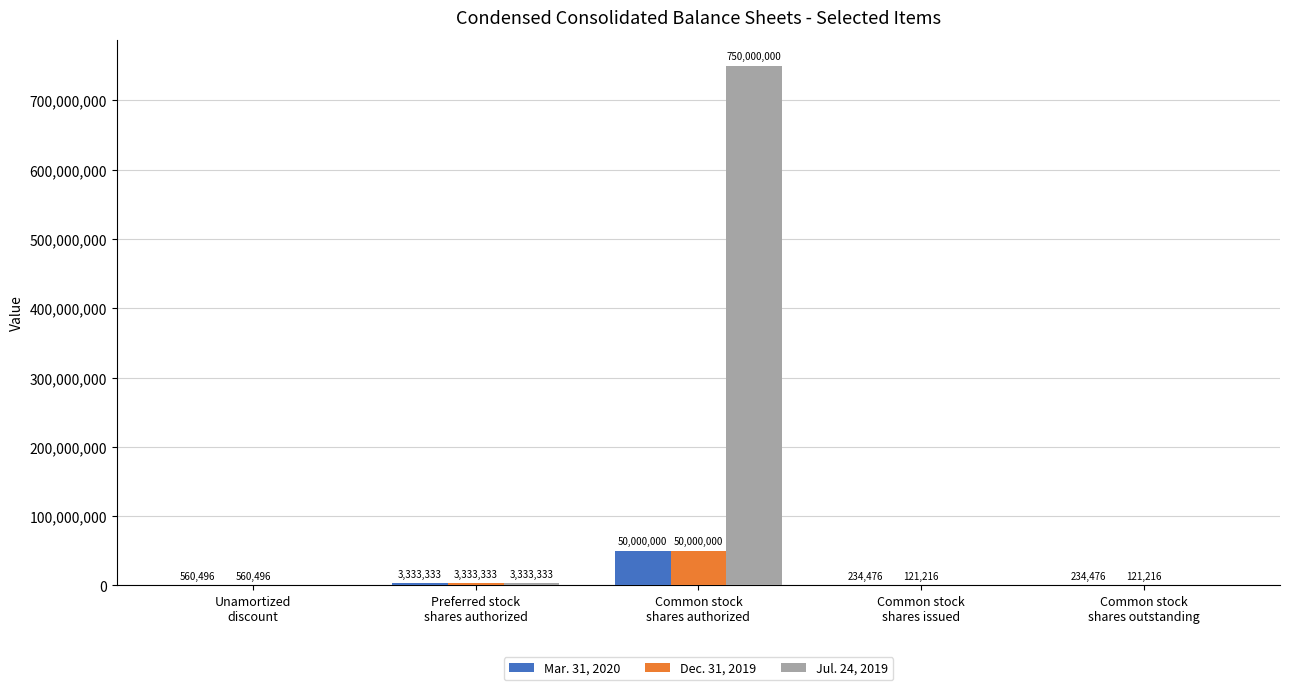

What is the sum of all Jul. 24, 2019 values?

753333333